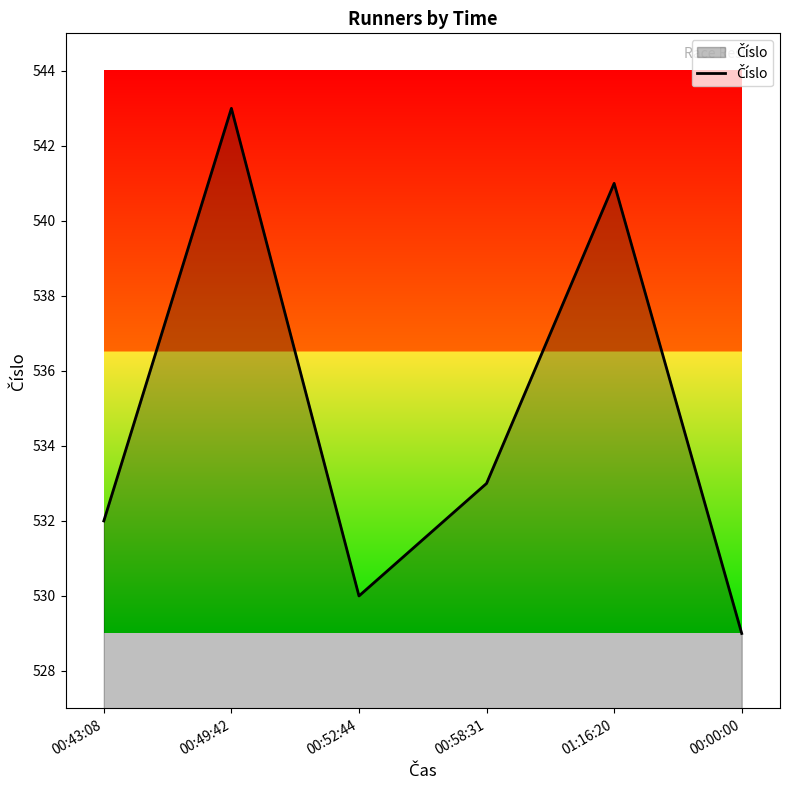

What is the difference between the maximum and minimum values?

14